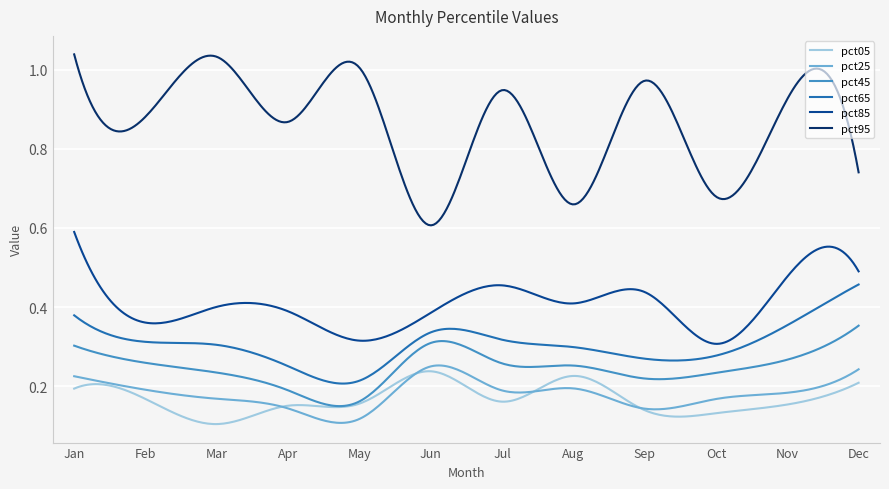

True or false: pct05 and pct85 cross at least once.

False